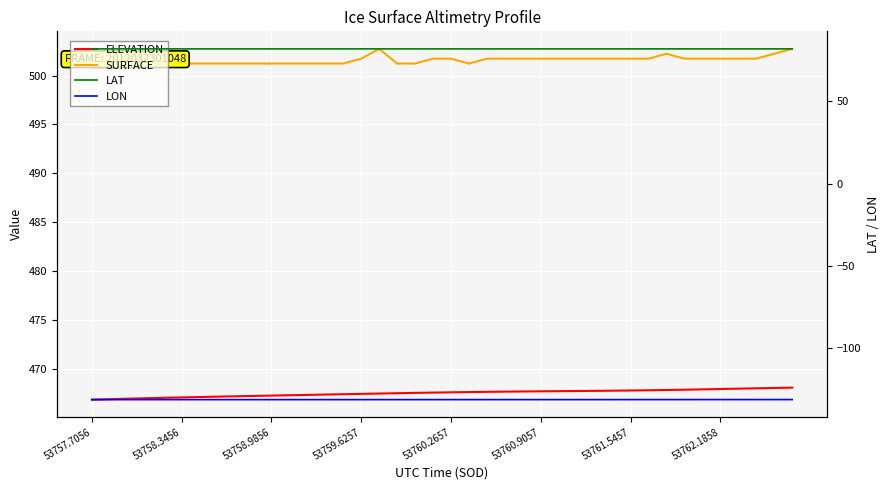

Which series has the largest range (max minus min)?

SURFACE